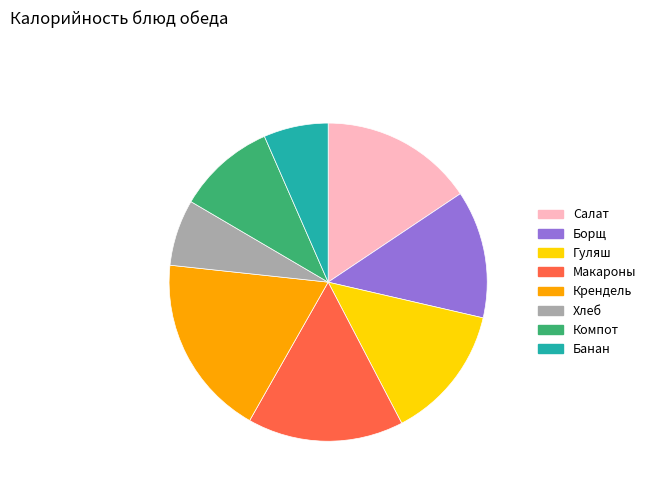

Is there any slice that represents more than half of the pie?

No